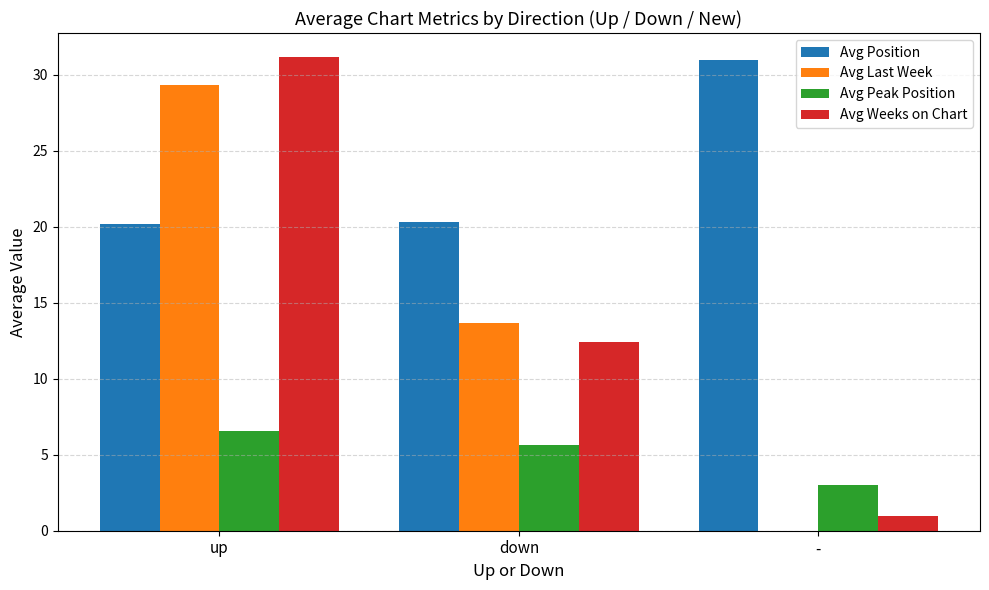

What are all the series names shown in the legend?

Avg Position, Avg Last Week, Avg Peak Position, Avg Weeks on Chart